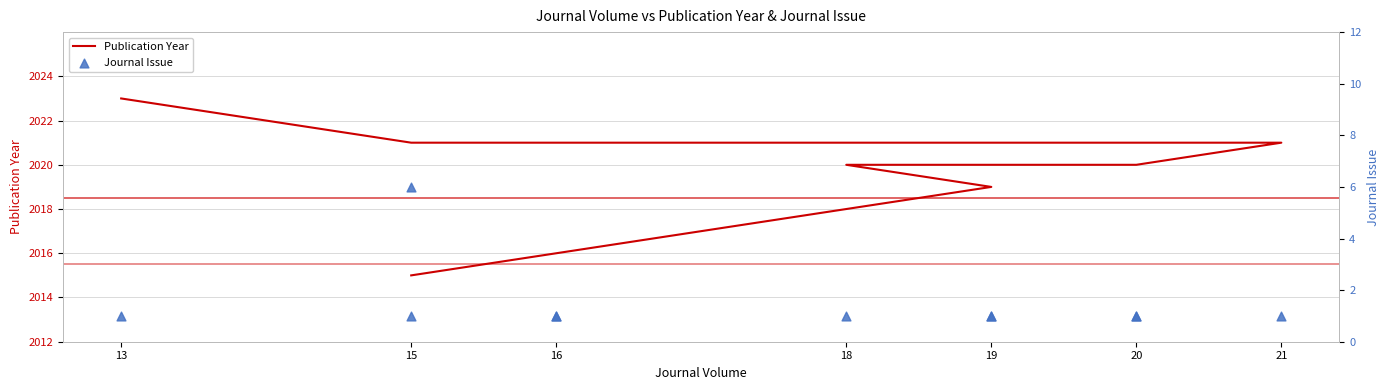

Is the value of Journal Issue at 19 greater than the value of Publication Year at 15?

No